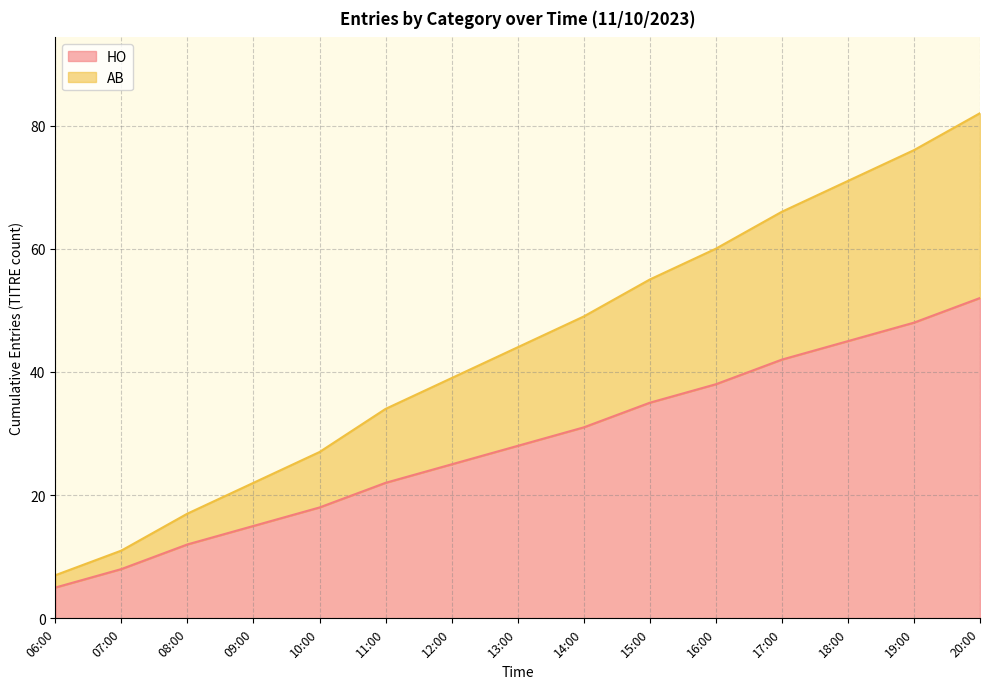

What is the value of the AB point at the 10th from the left?

55